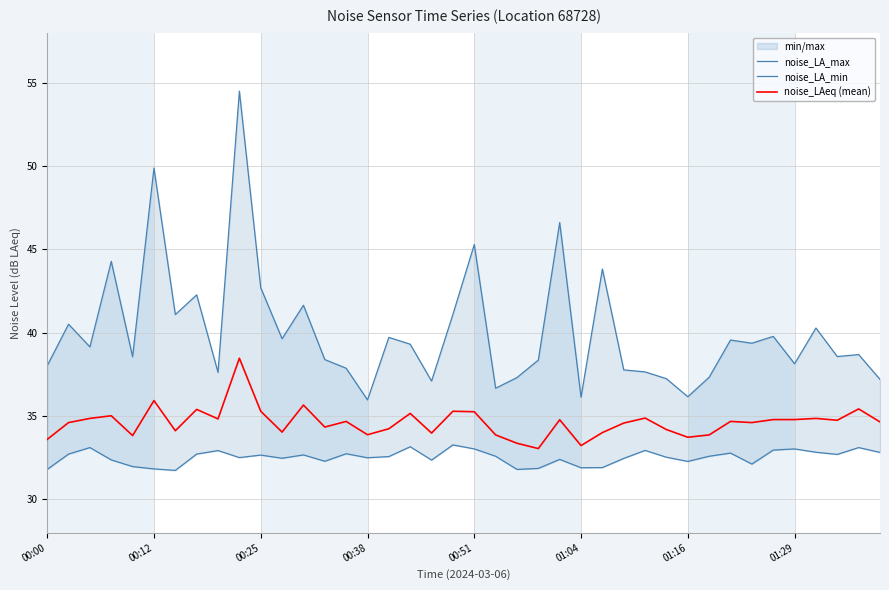

How many lines are shown in the chart?

3